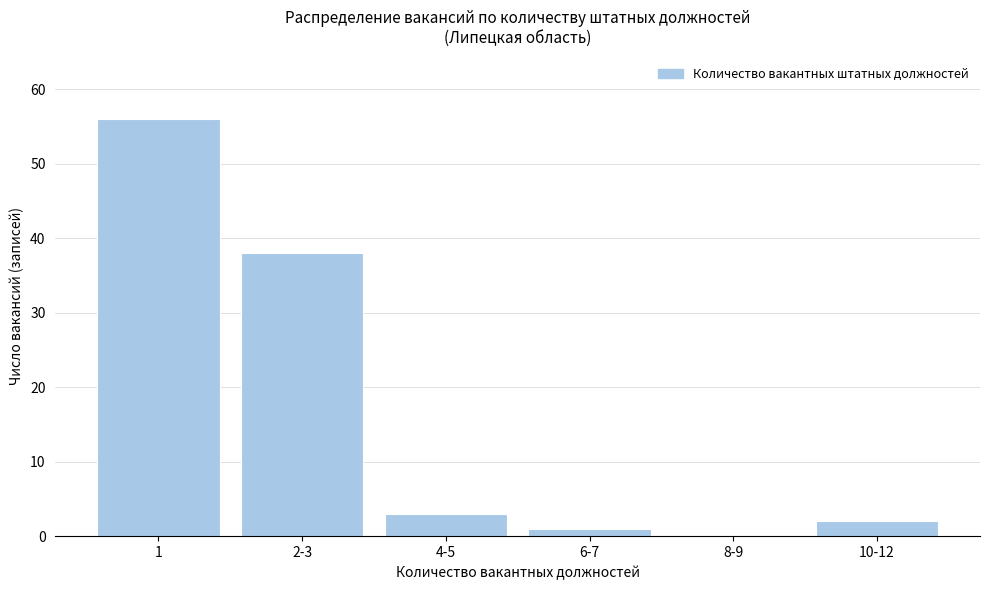

Reading left to right, transcribe all the data shown in this chart.

1=56	2-3=38	4-5=3	6-7=1	8-9=0	10-12=2